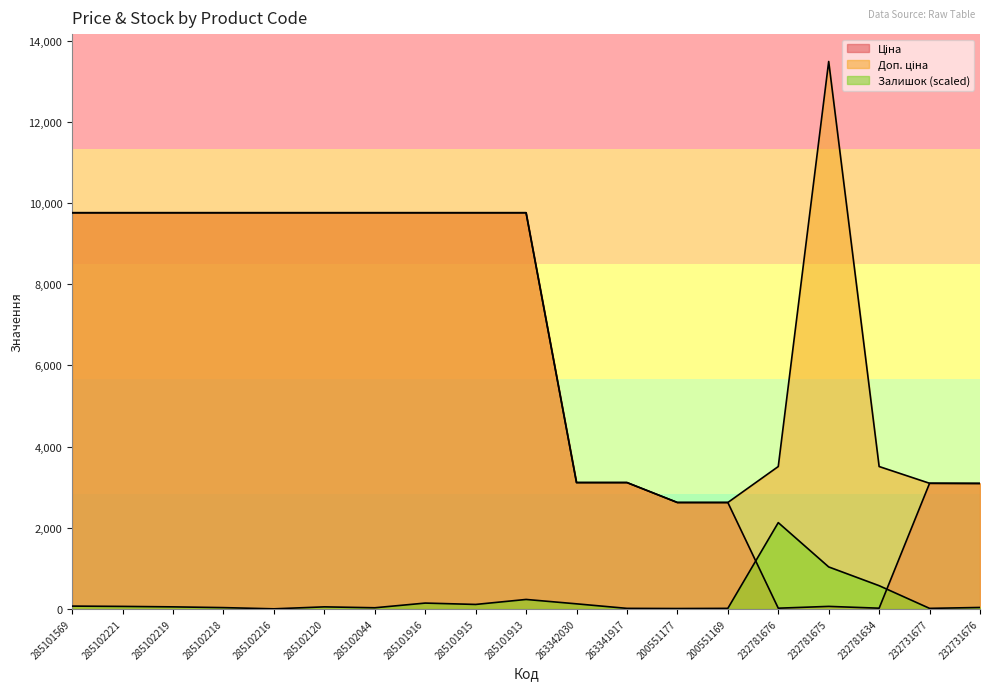

True or false: Залишок and Доп. ціна intersect in this chart.

False